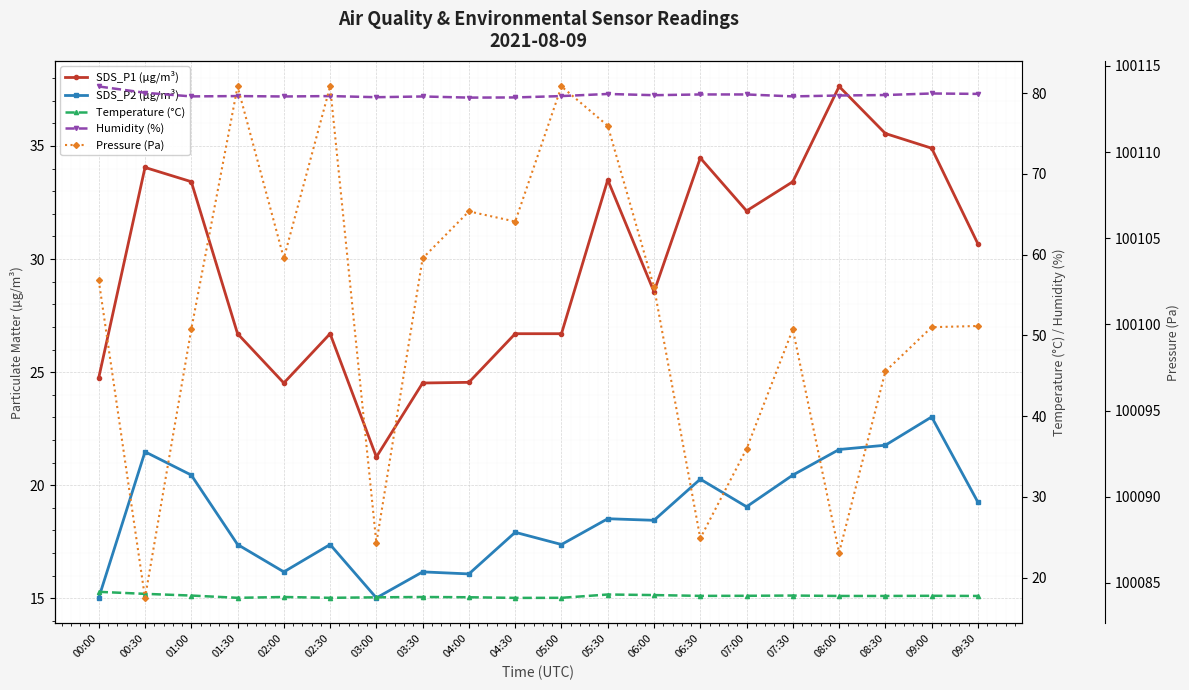

At how many categories does at least one series exceed 64268?

20